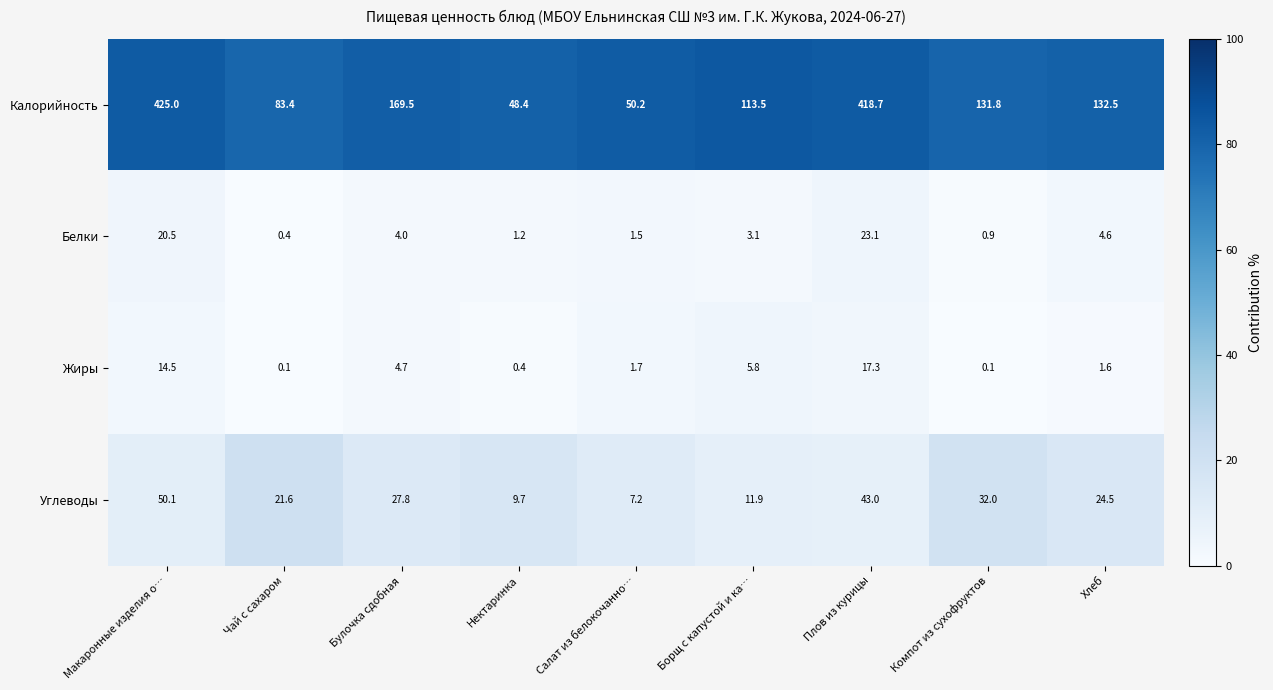

Is it true that Углеводы equals 24.5 at Хлеб?

True